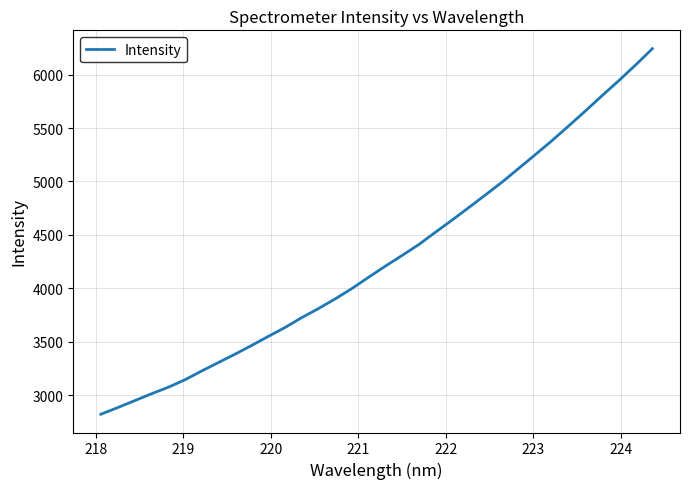

What is the difference between the maximum and minimum values?

3423.2